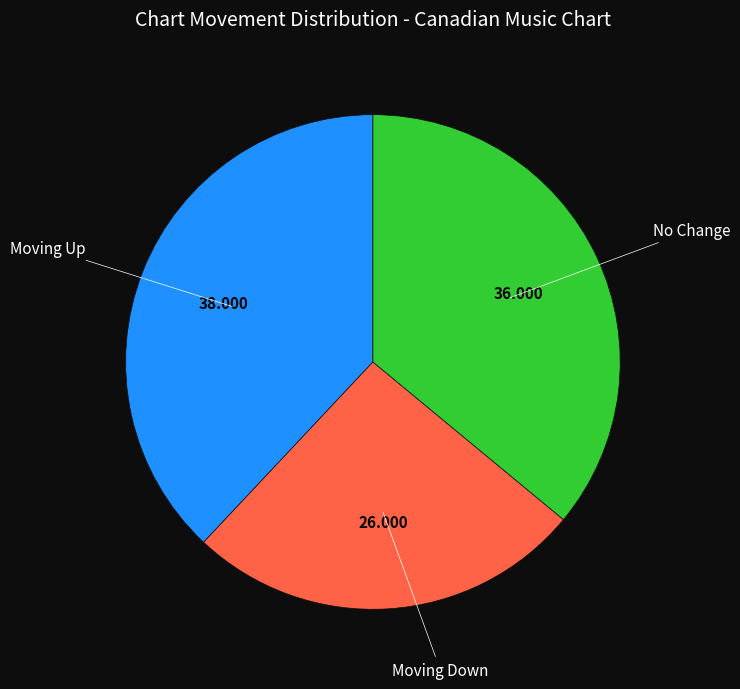

How many segments does this pie chart have?

3